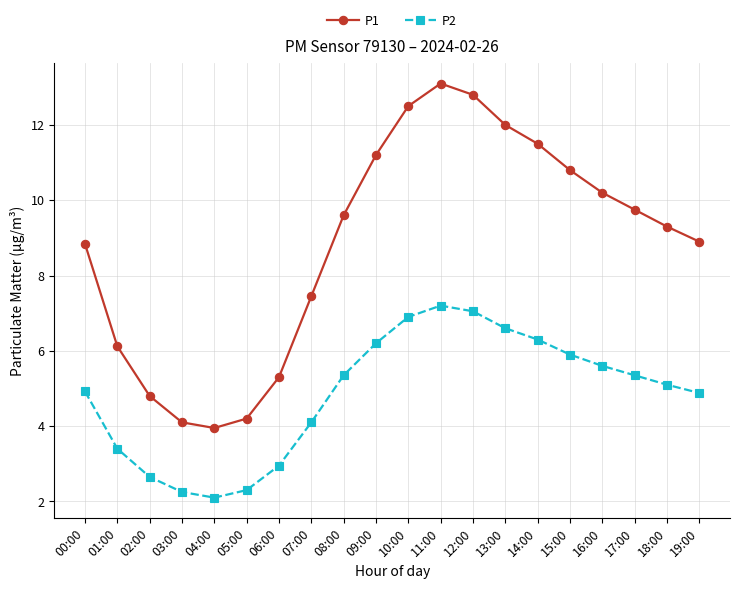

What is the spread (max minus min) of values at 13:00?

5.4